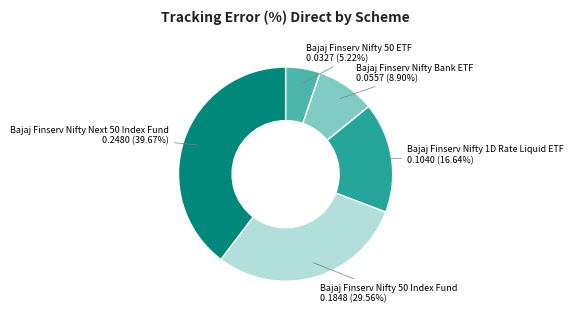

To the nearest percent, what is the combined percentage of Bajaj Finserv Nifty Bank ETF and Bajaj Finserv Nifty 50 Index Fund?

38%